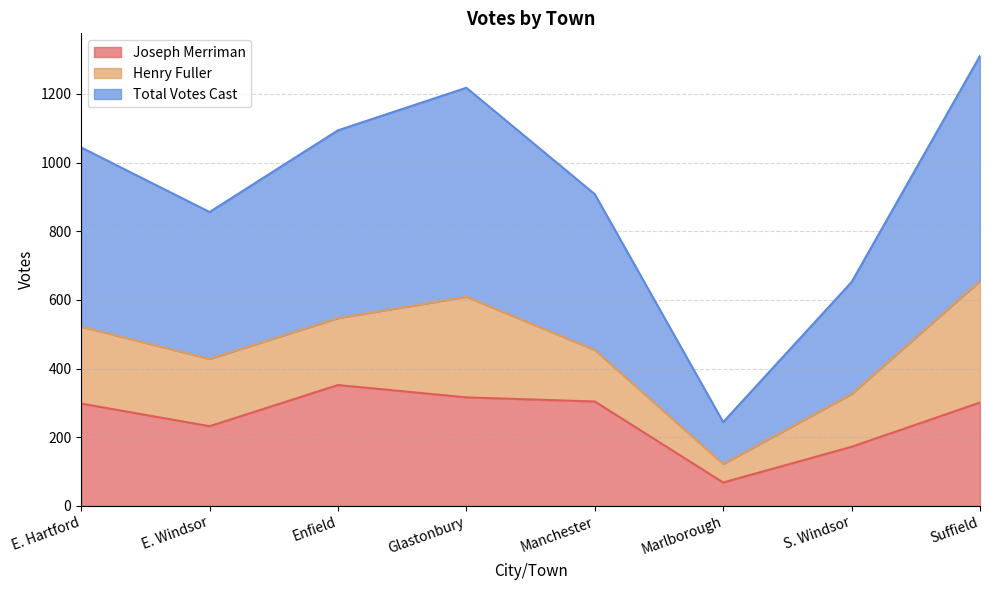

What is the average value of the Total Votes Cast series?

916